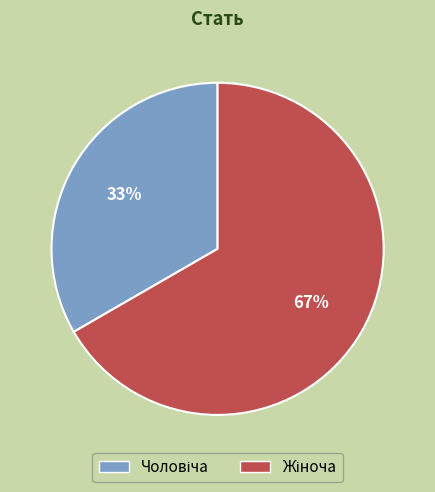

How many slices are in this pie chart?

2